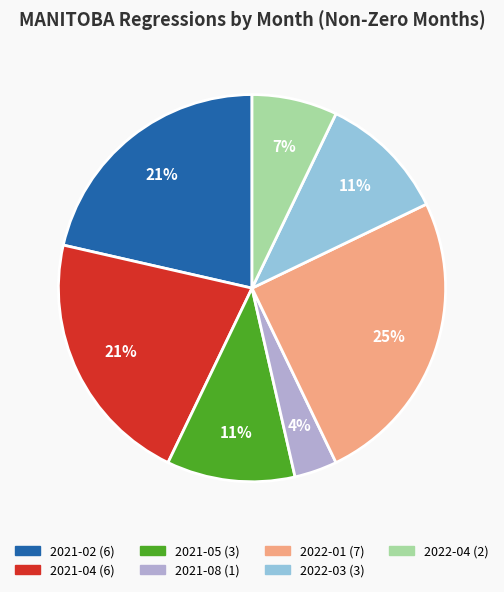

Is the sum of 2022-03 and 2021-04 greater than half?

No